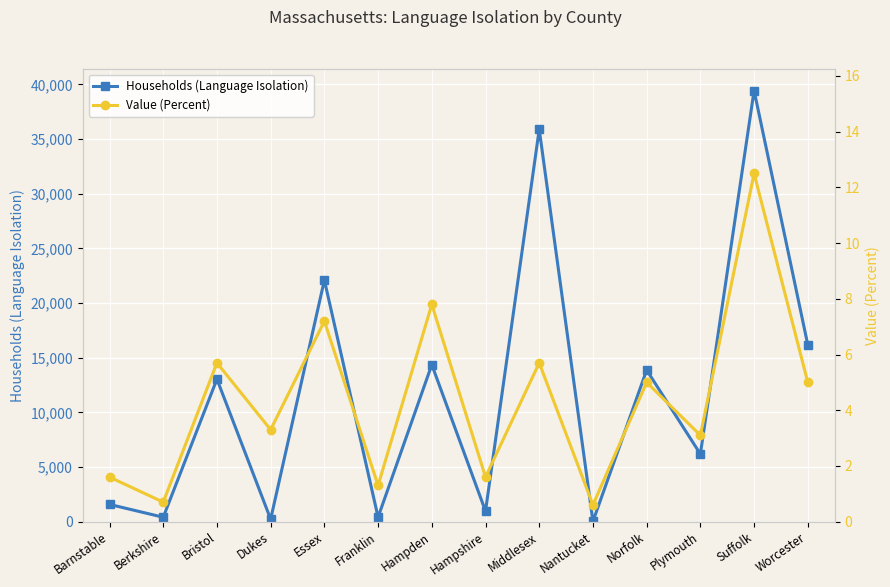

What is the average value of the Households (Language Isolation) series?

11758